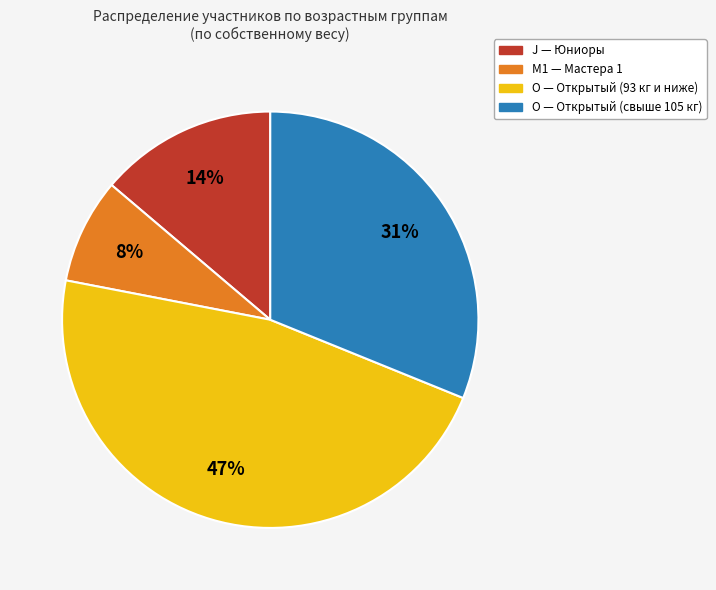

To the nearest percent, what is the difference between the largest and smallest slice percentages?

39%